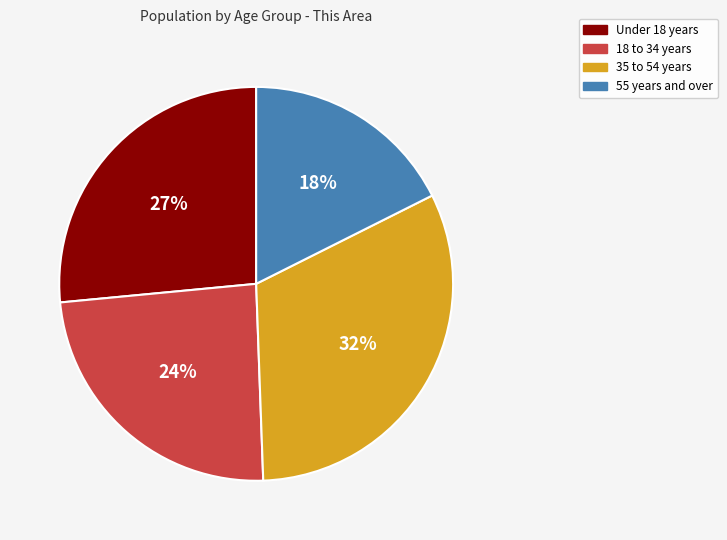

Approximately how many times larger is the value at 35 to 54 years compared to 55 years and over?

1.8